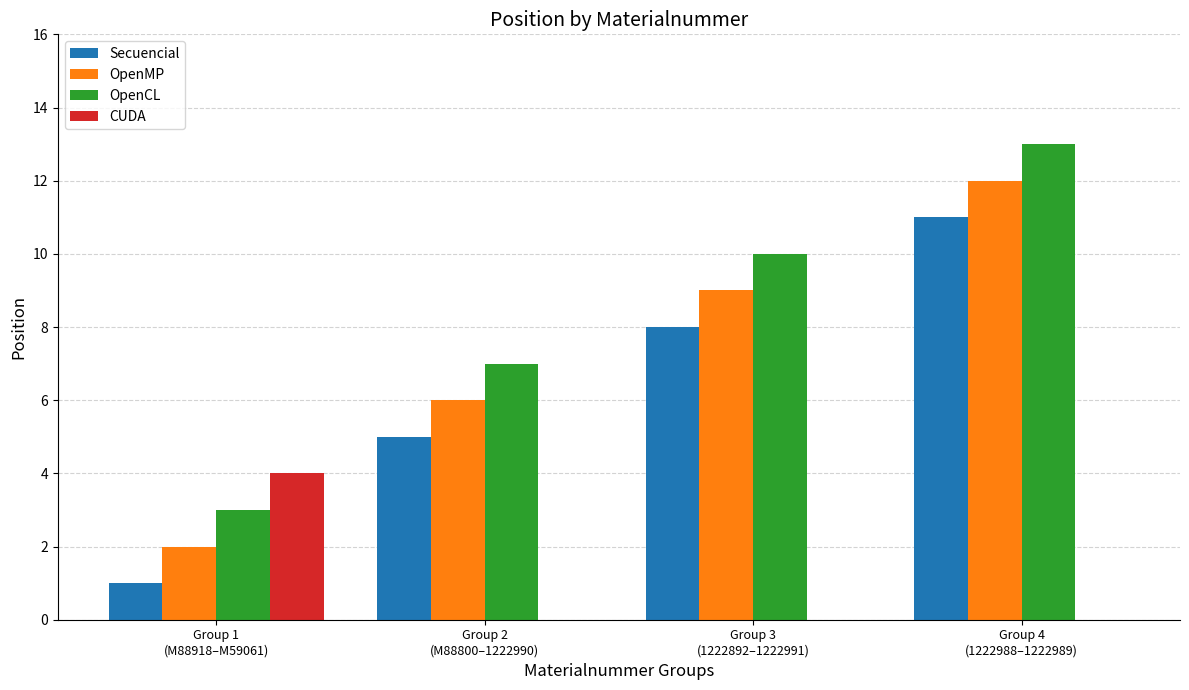

What is the sum of all OpenCL values?

33